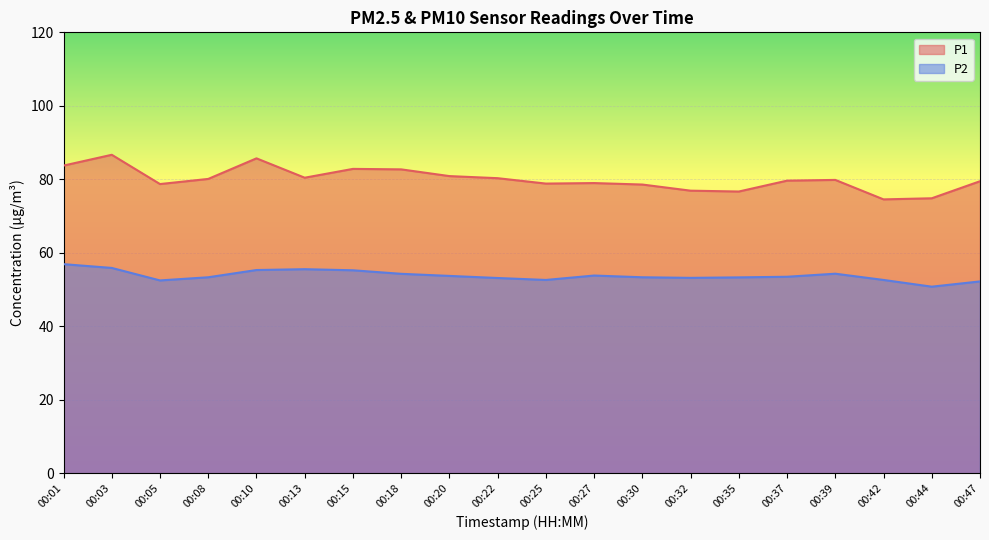

True or false: P2 and P1 cross at least once.

False